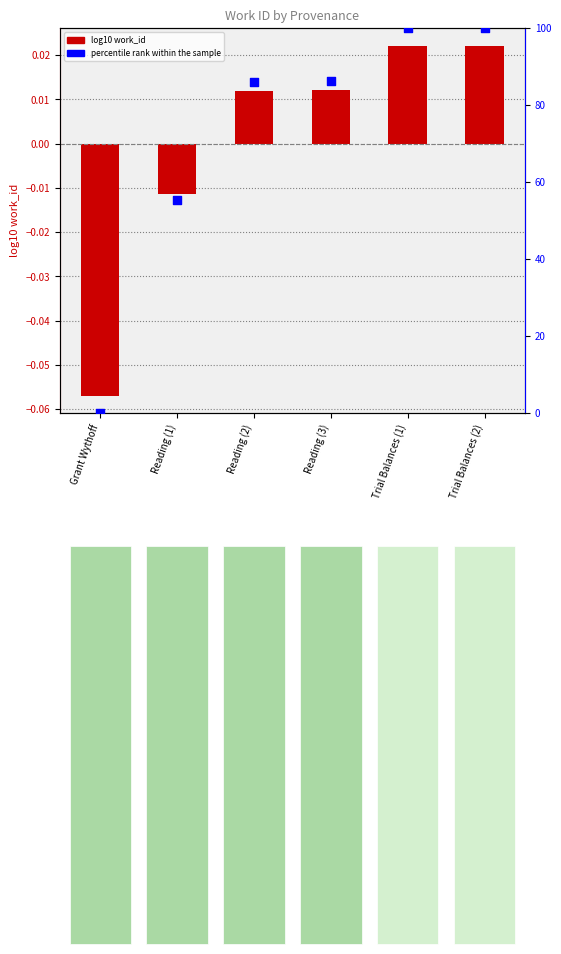

Which series has the widest spread of Y values?

percentile rank within the sample